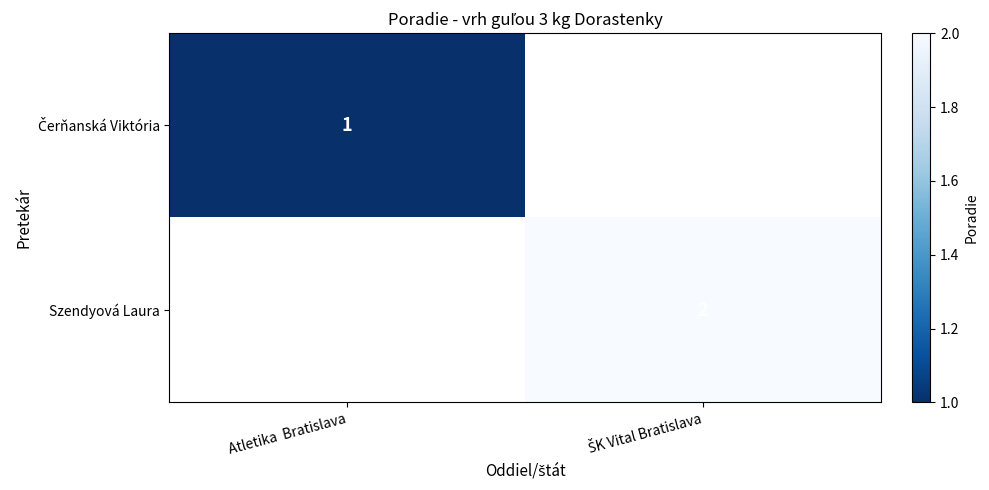

At which label is Čerňanská Viktória closest to 1?

Atletika Bratislava